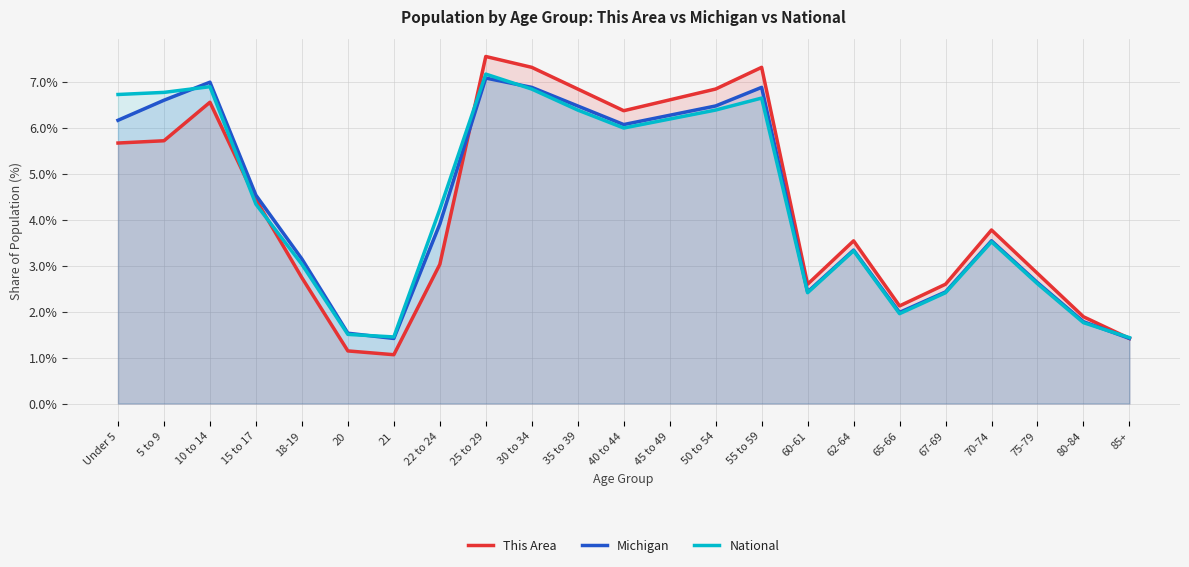

How many values in the National series are below 4?

11